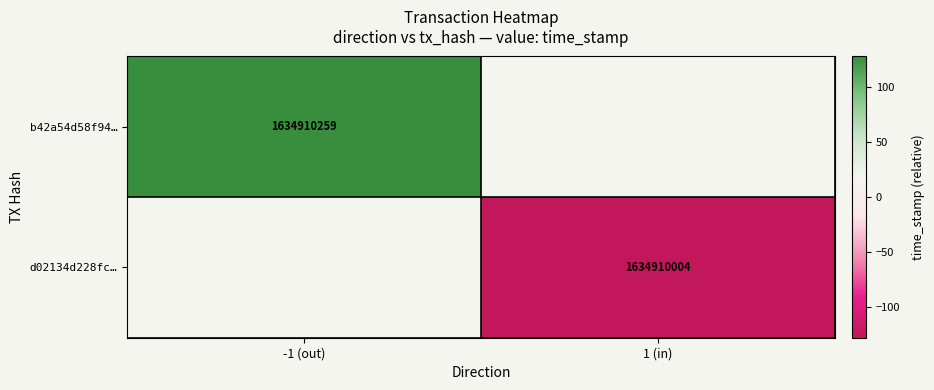

At how many categories does at least one series exceed -95?

1